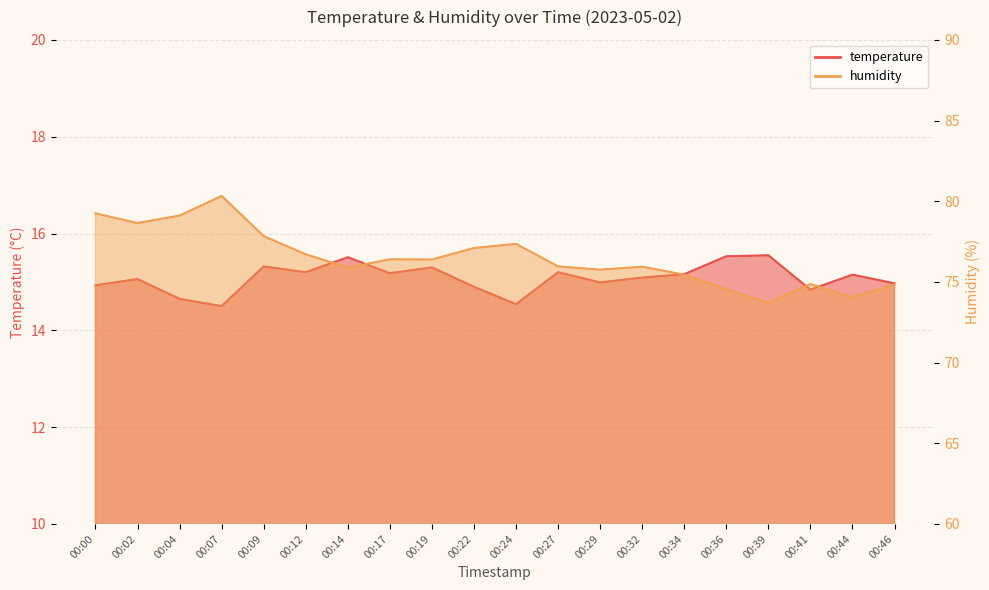

Between 00:07 and 00:32, which series saw the biggest shift?

humidity